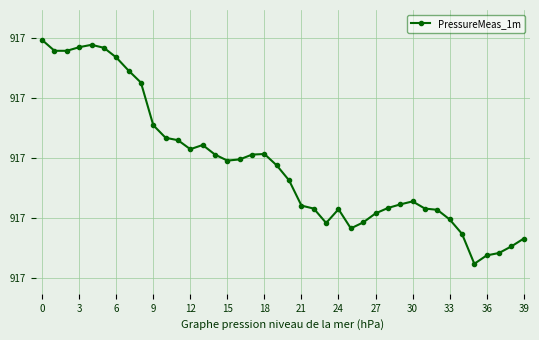

Does the chart have visible grid lines?

Yes